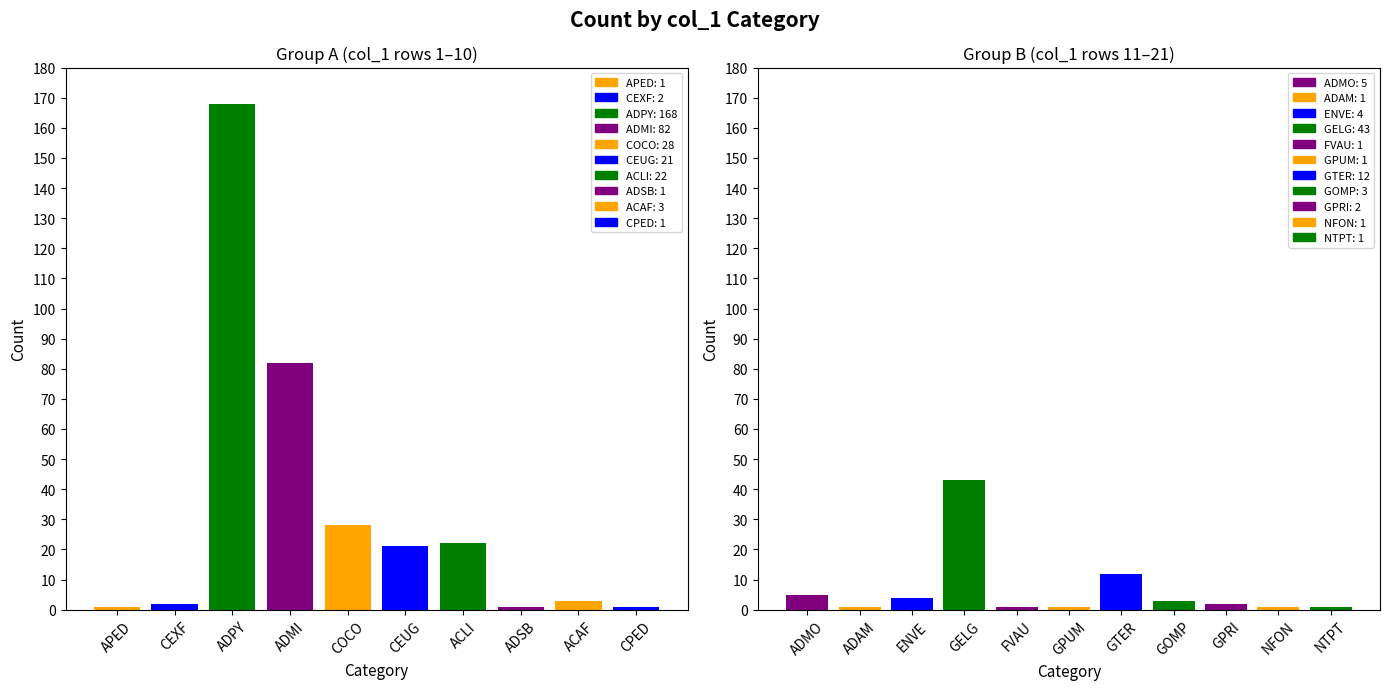

At which category does the chart reach its minimum across all series?

APED